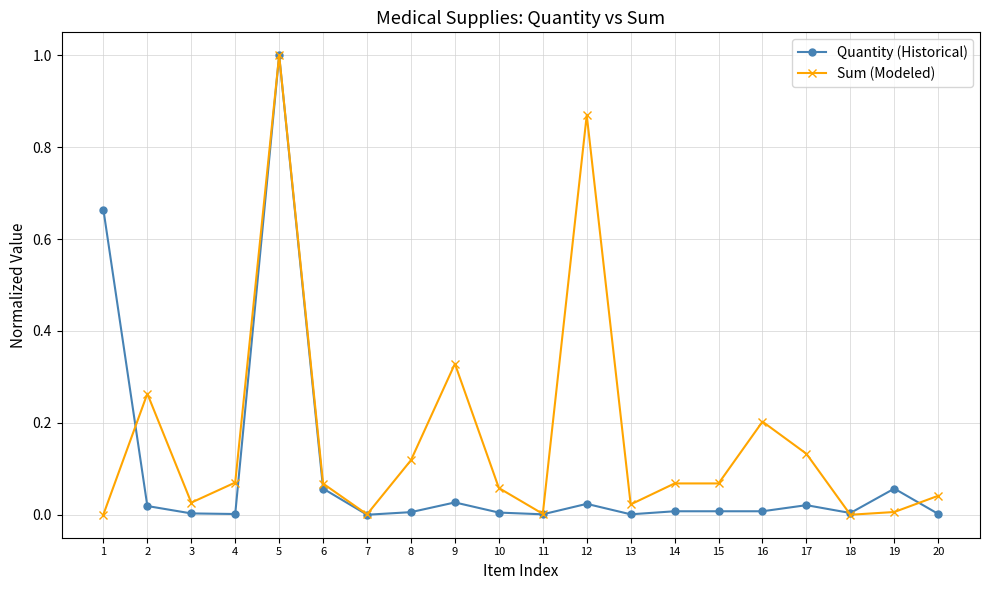

At 20, list the series in order from smallest to largest.

Quantity (Historical), Sum (Modeled)